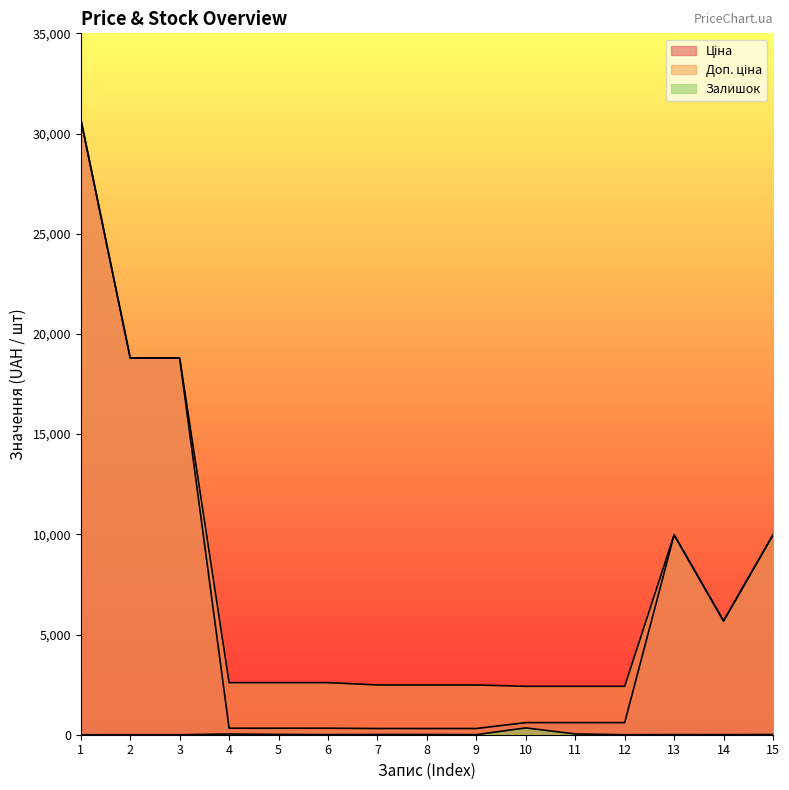

How many categories are shown in the chart?

15